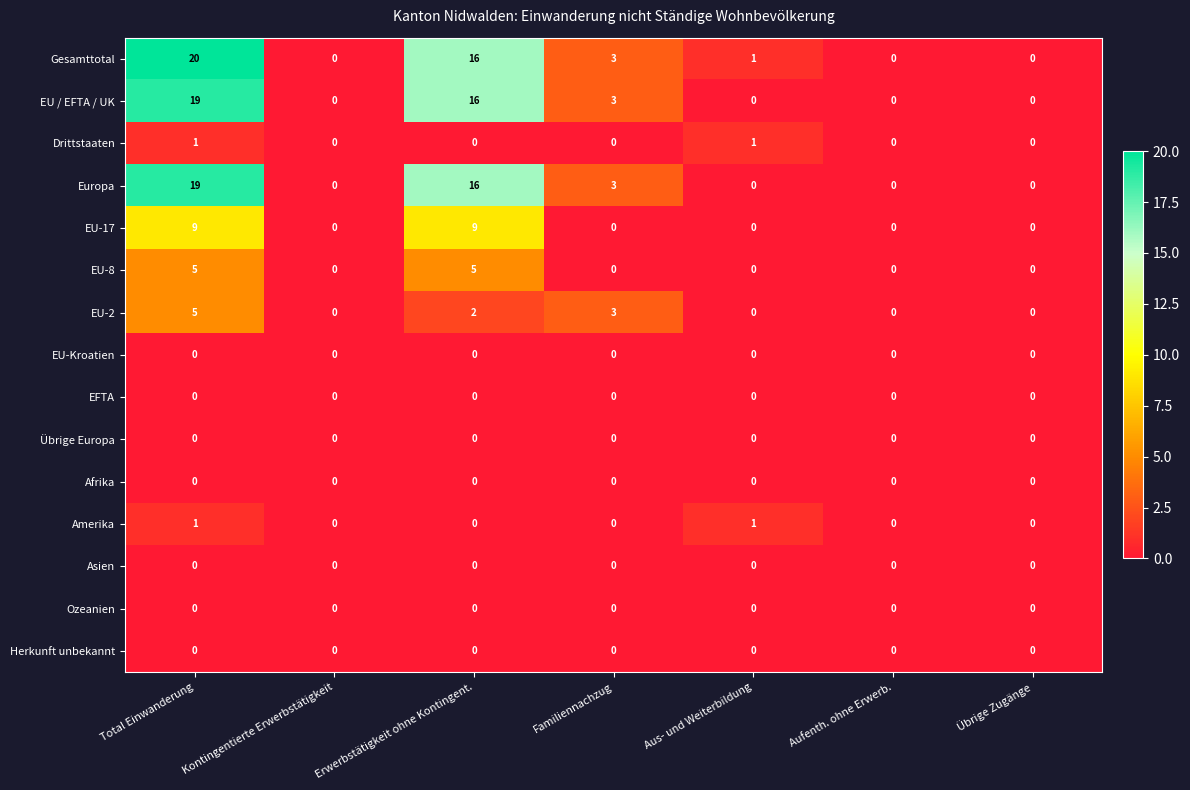

At which category does the chart reach its peak across all series?

Total Einwanderung